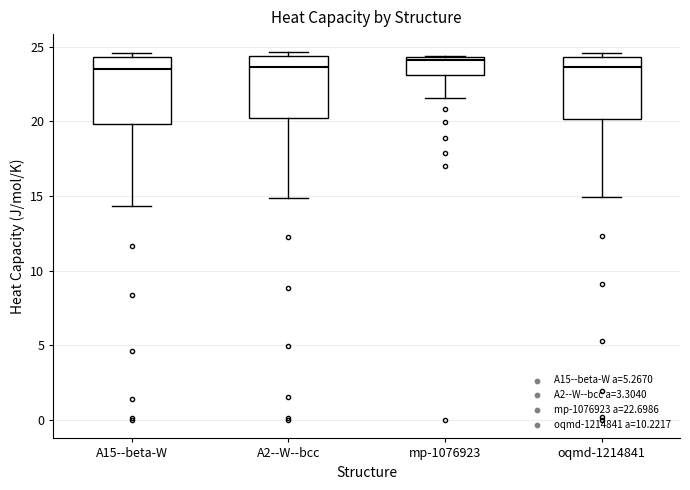

Reading left to right, read every box against the y-axis: the position of its median line, the range the box covers, and the ends of its whiskers. The values are not printed on the chart, so give them approximately, as read against the axis.

A15--beta-W: median 23.5, box 20.0 to 24.5, whiskers 14.5 to 24.5 (just above the box's upper edge)
A2--W--bcc: median 23.5, box 20.0 to 24.5, whiskers 15.0 to 24.5 (just above the box's upper edge)
mp-1076923: median 24.0, box 23.0 to 24.5, whiskers 21.5 to 24.5
oqmd-1214841: median 23.5, box 20.0 to 24.5, whiskers 15.0 to 24.5 (just above the box's upper edge)